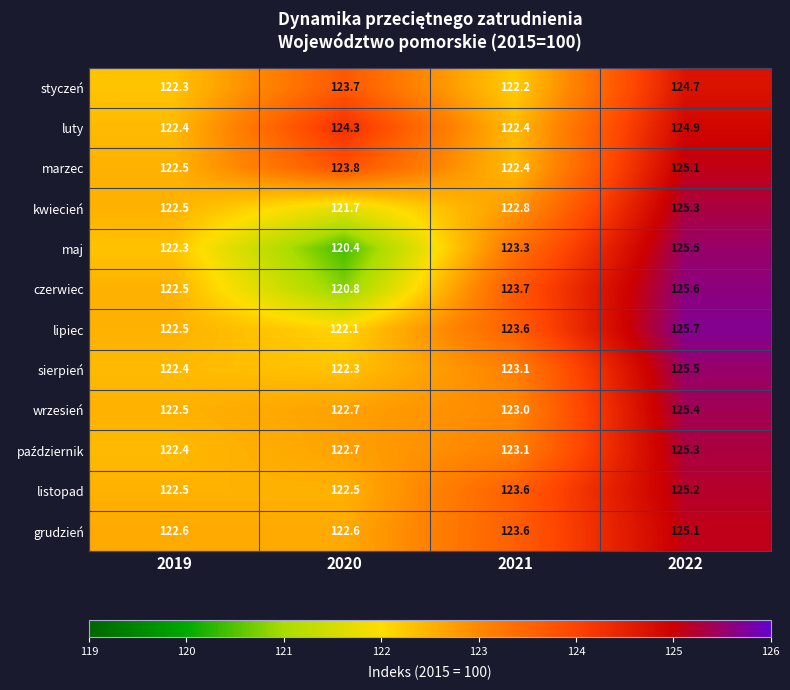

What value does the marzec series have at 2019?

122.5